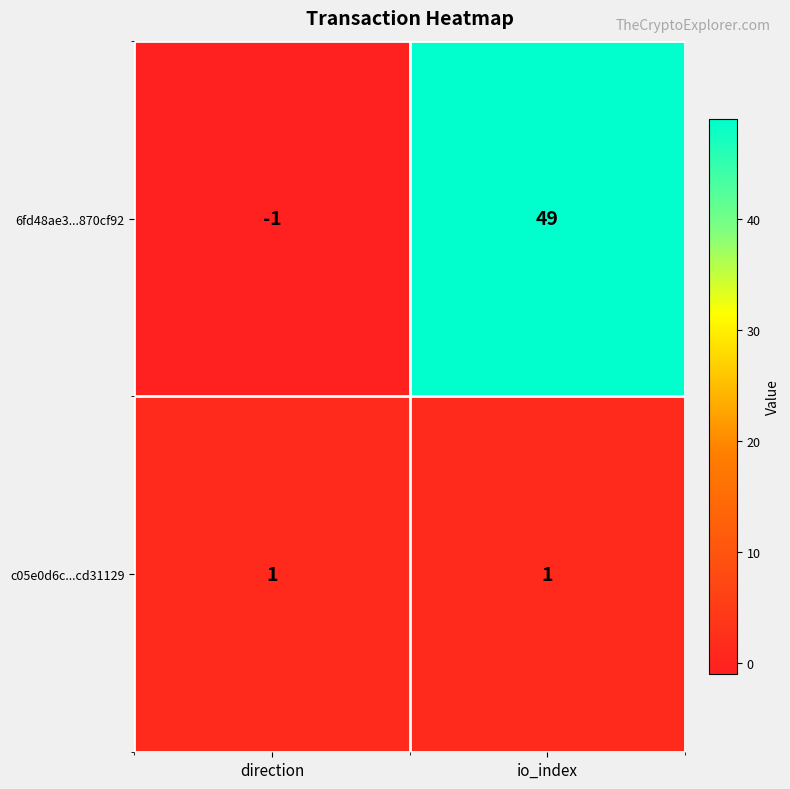

Reading right to left, transcribe all the data shown in this chart.

6fd48ae3...870cf92: io_index=49	direction=-1
c05e0d6c...cd31129: io_index=1	direction=1